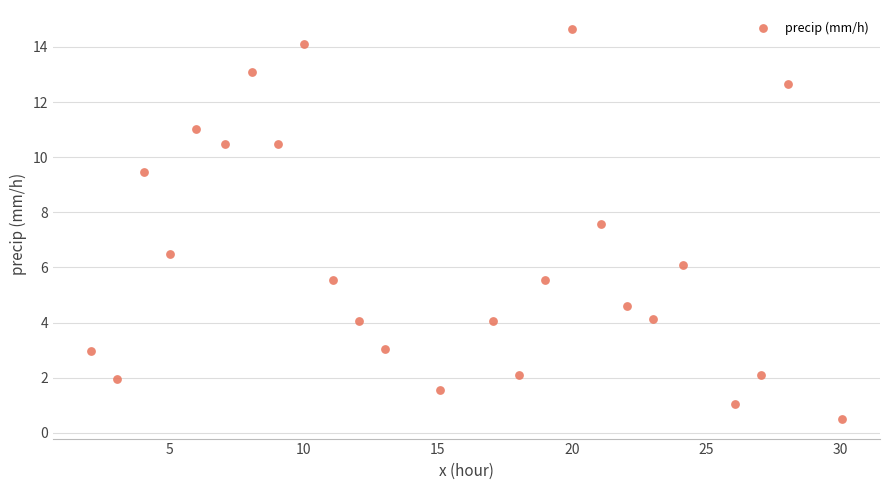

What is the range of X values (max minus min)?

28.0